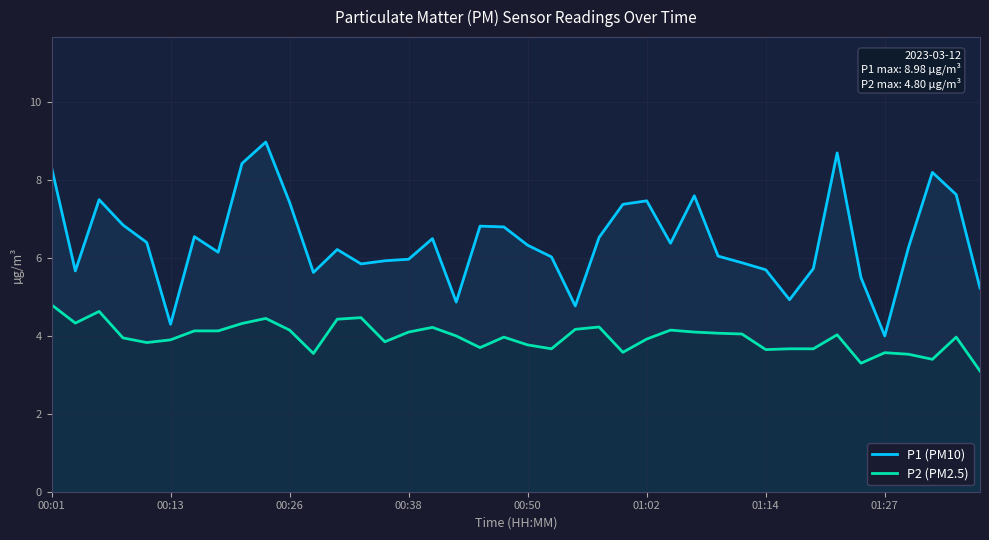

How many values in the P1 (PM10) series are below 6?

15